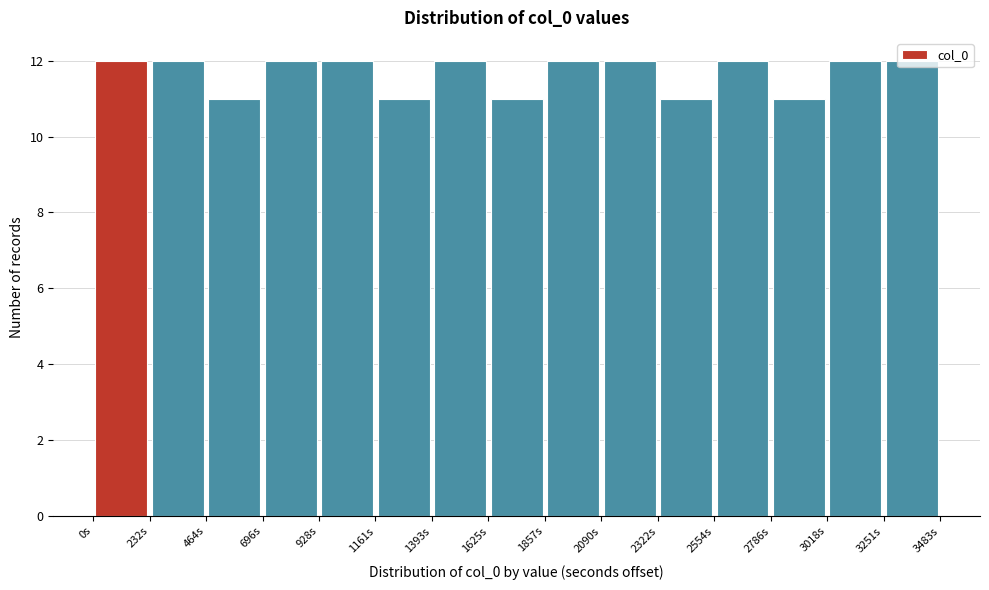

How tall is the bar that spans 1400 to 1650 on the x-axis? Neither the bar edges nor the heights are printed on the chart, so give them approximately, as read against the axes.

12